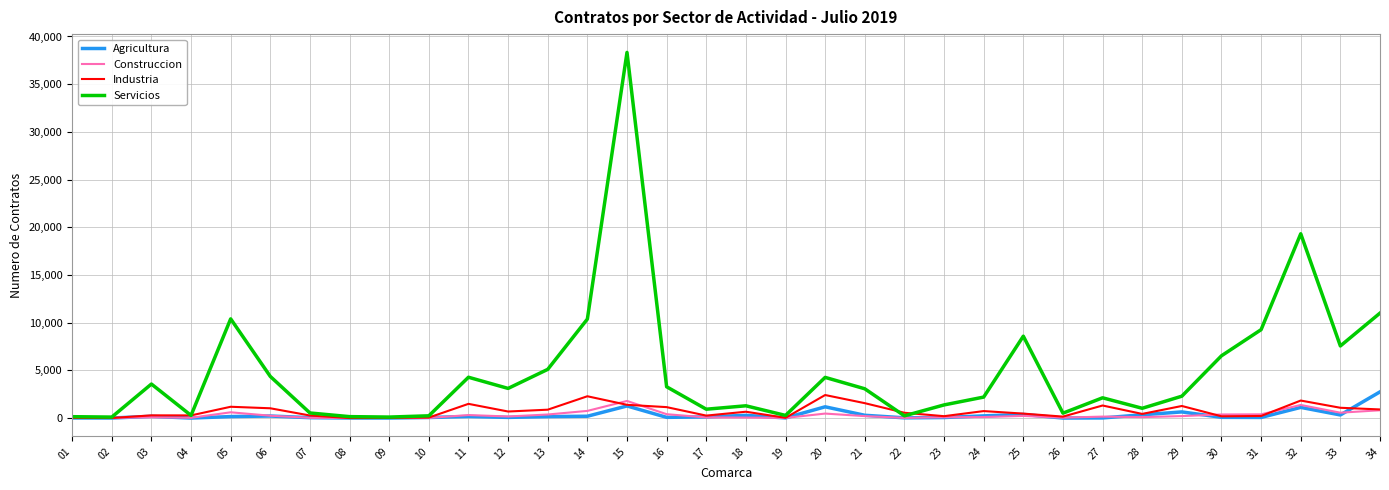

What is the sum of the Agricultura values at 21 and 13?

446